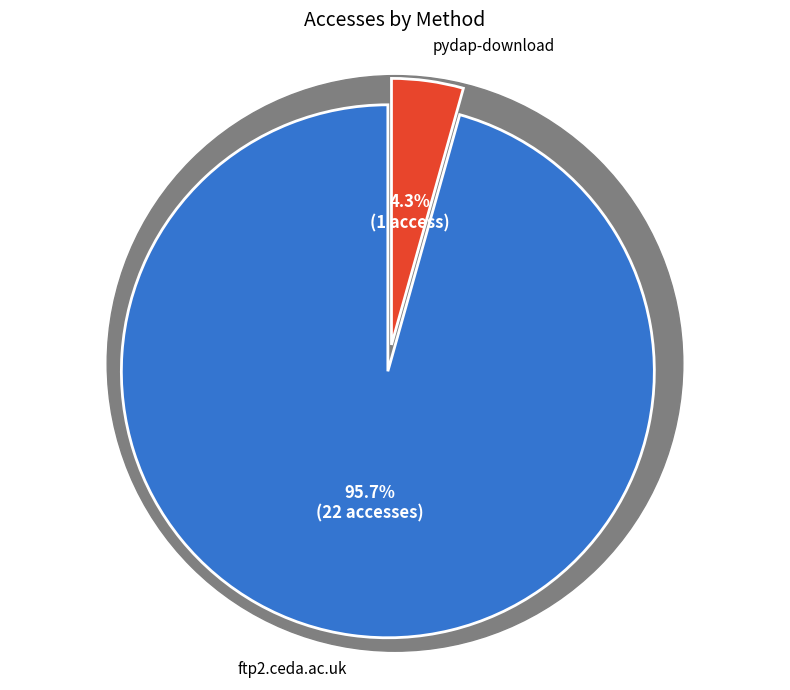

Which category accounts for the majority?

ftp2.ceda.ac.uk